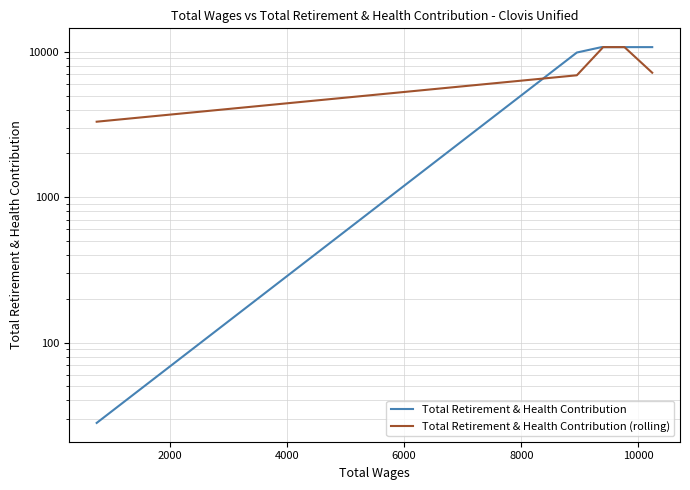

True or false: Total Retirement & Health Contribution has more than 2 interior local peaks.

False